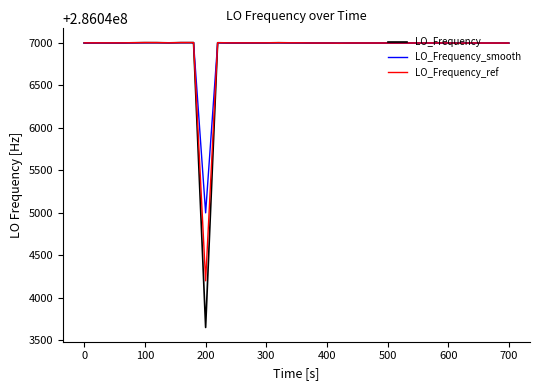

What is the greatest value displayed?

286047004.5